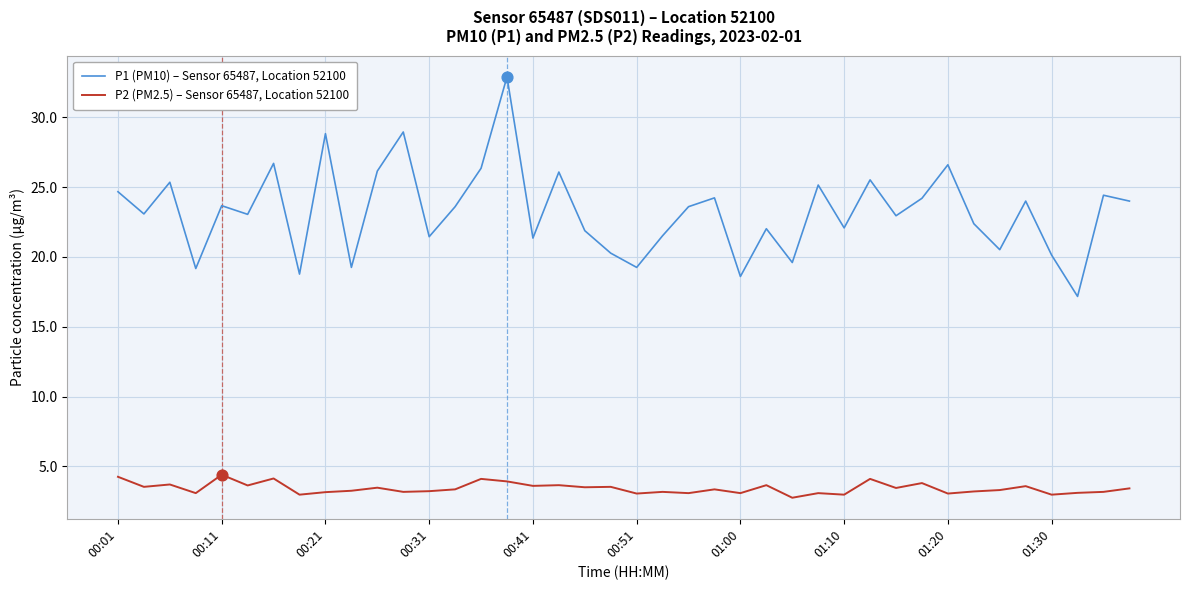

At how many categories does at least one series exceed 27?

3